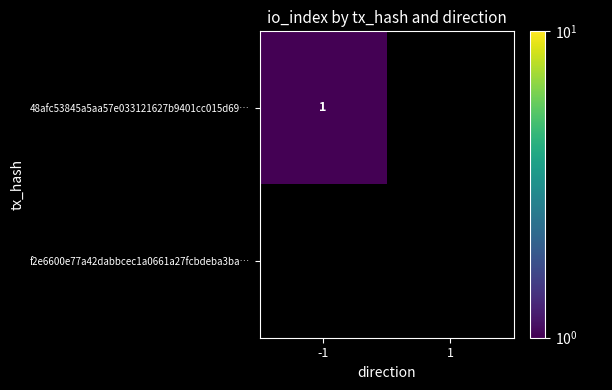

The 48afc53845a5aa57e033121627b9401cc015d69… series shows 1 at -1. True or false?

True